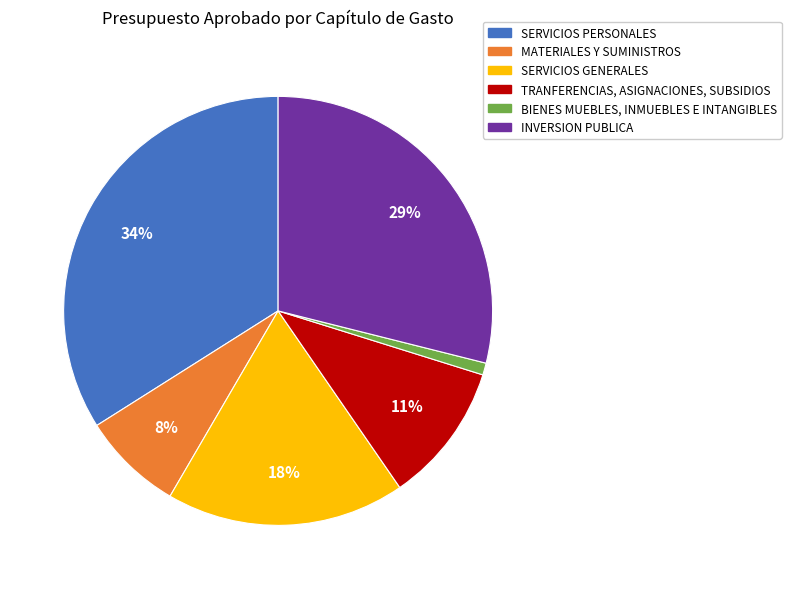

Which has a higher value, MATERIALES Y SUMINISTROS or INVERSION PUBLICA?

INVERSION PUBLICA